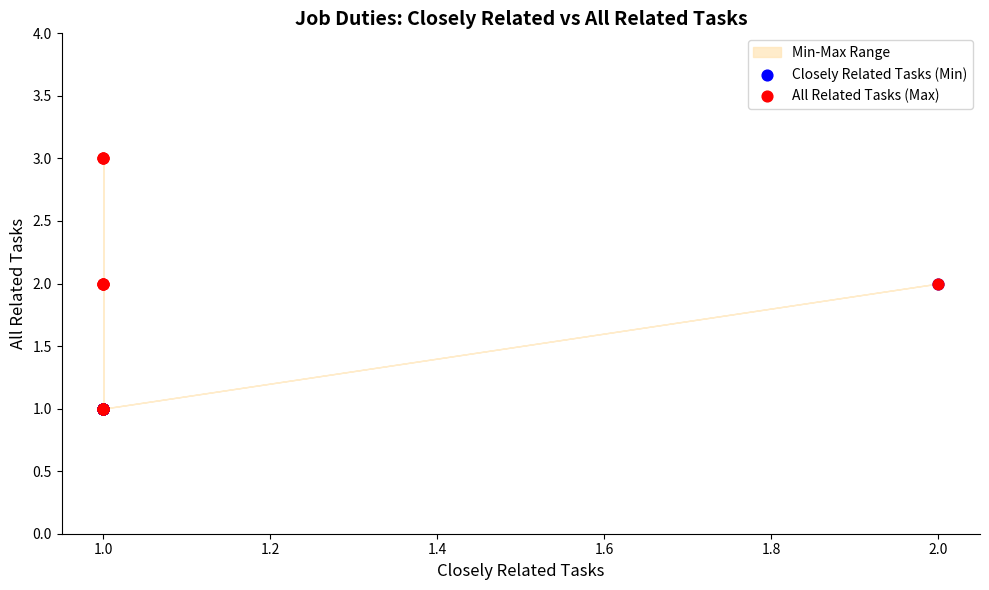

Which series reaches the minimum Y coordinate?

Closely Related Tasks (Min)